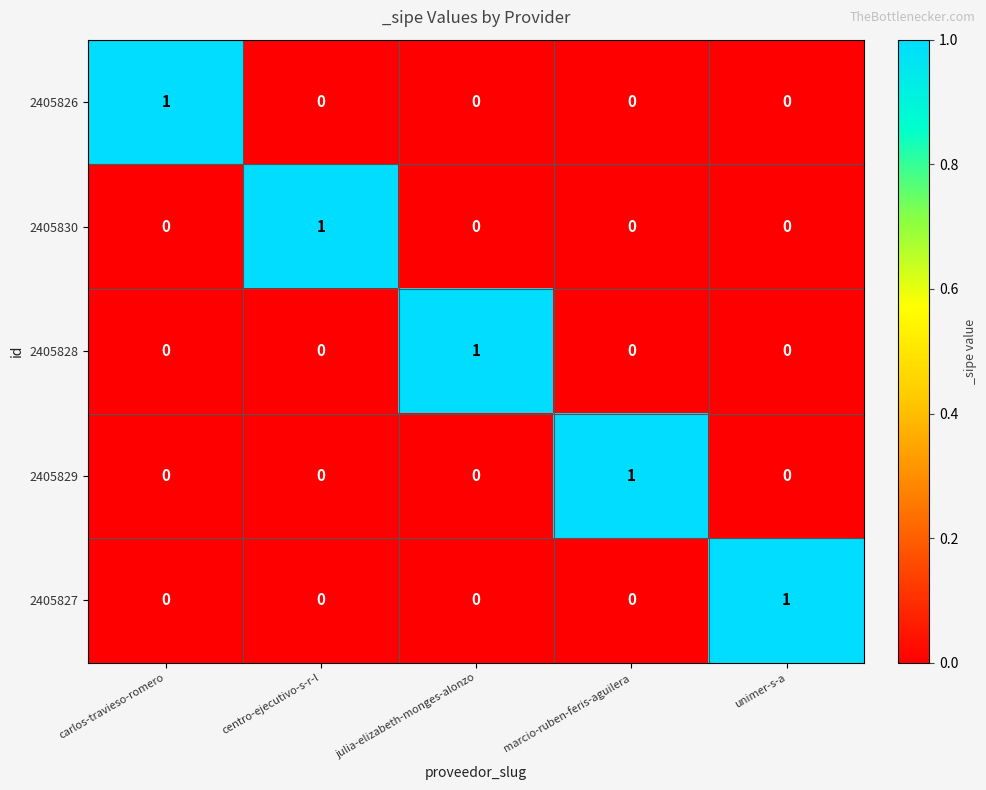

At how many categories does at least one series exceed 0?

5